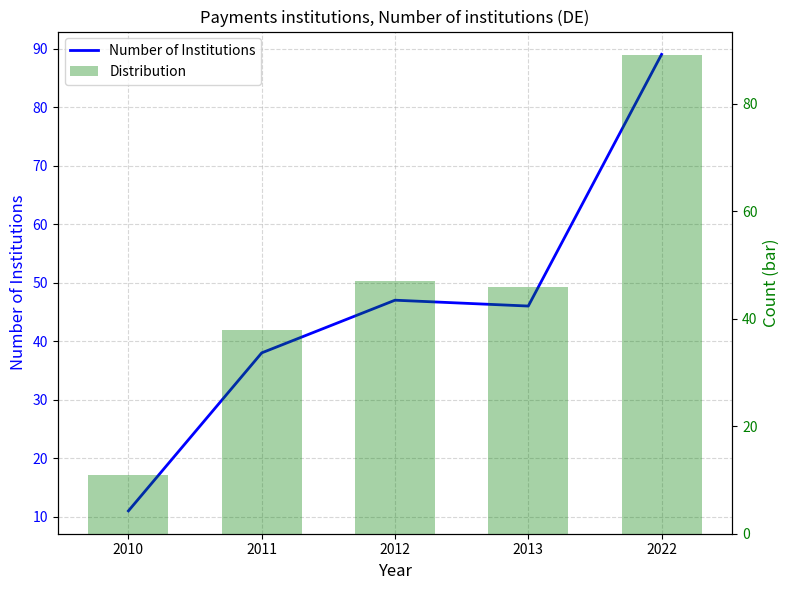

What is the difference between the Number of Institutions values at 2010 and 2013?

35